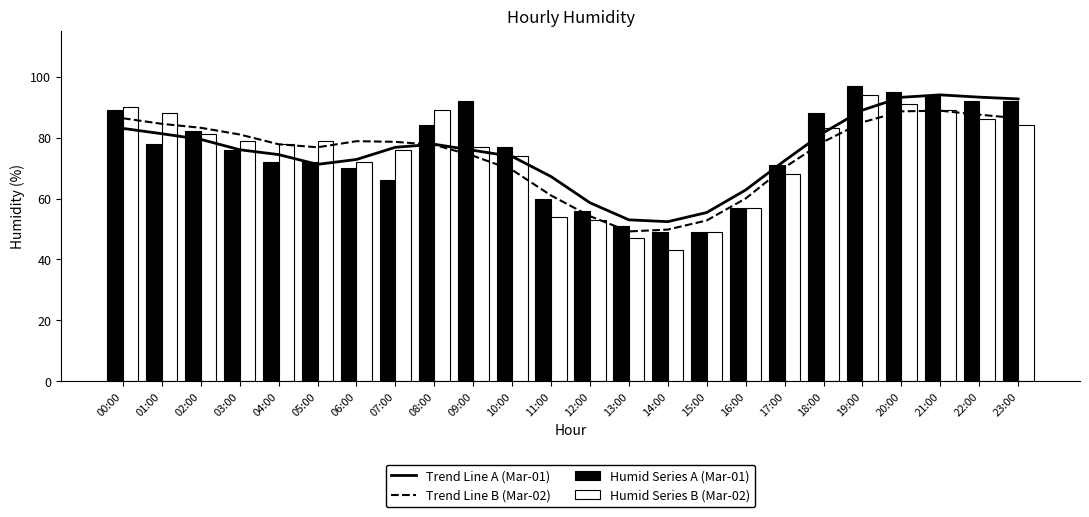

What is the difference between the Trend Line B (Mar-02) values at 01:00 and 12:00?

30.3